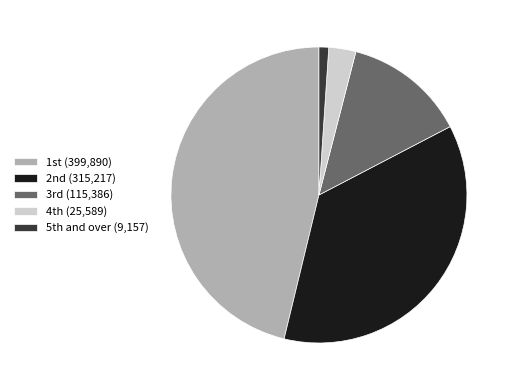

Does any single category account for the majority?

No